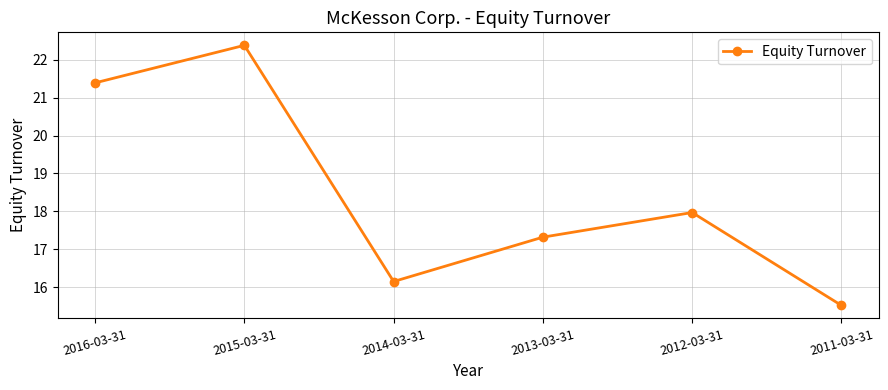

At which category does the chart reach its minimum across all series?

2011-03-31